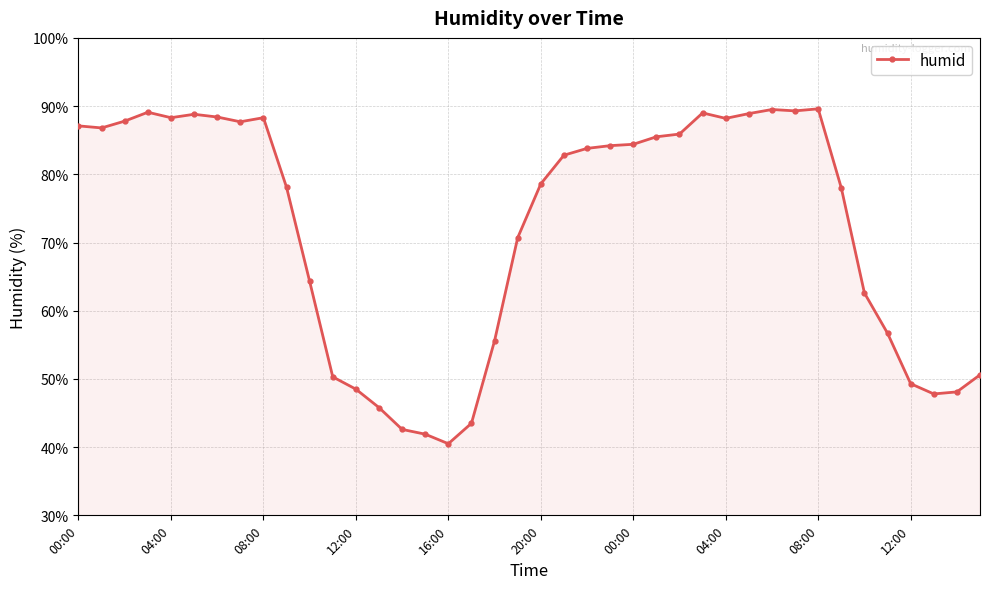

What is the greatest value displayed?

89.6